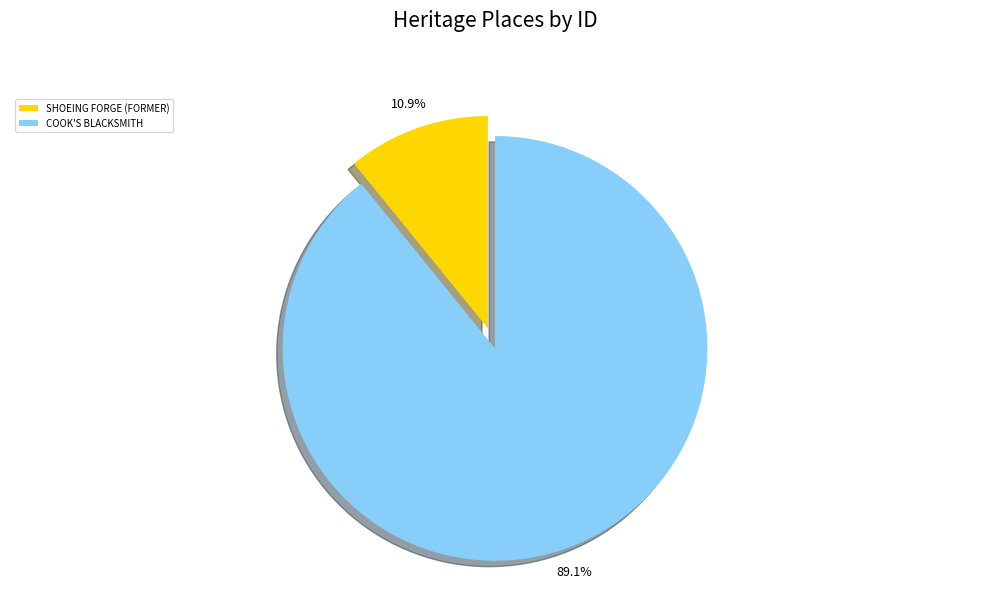

Count the number of slices in the pie.

2